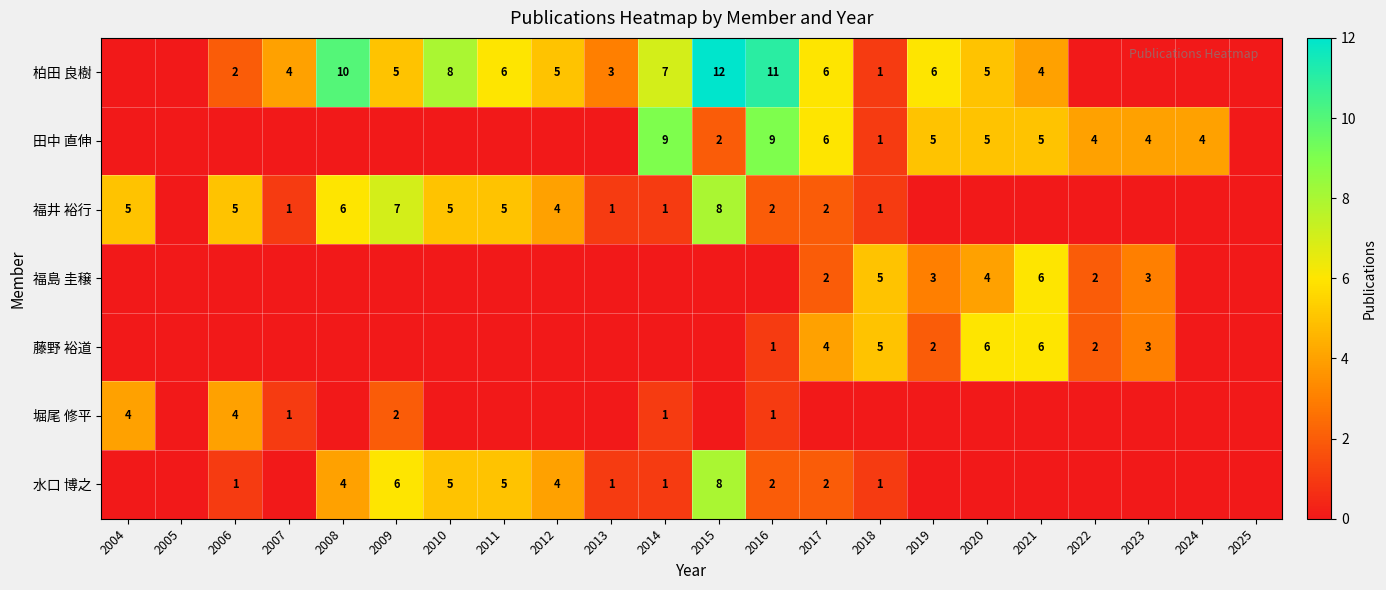

The value of 福島 圭穣 at 2017 is 2. True or false?

True